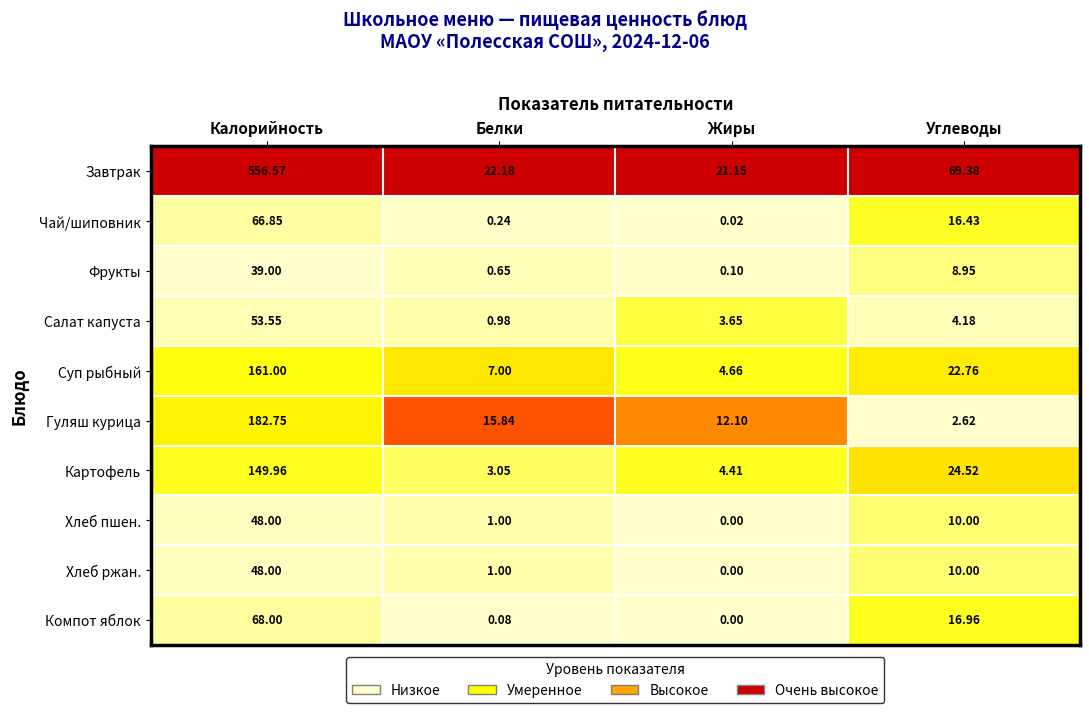

Rank the categories by Чай/шиповник value from lowest to highest.

Жиры, Белки, Углеводы, Калорийность